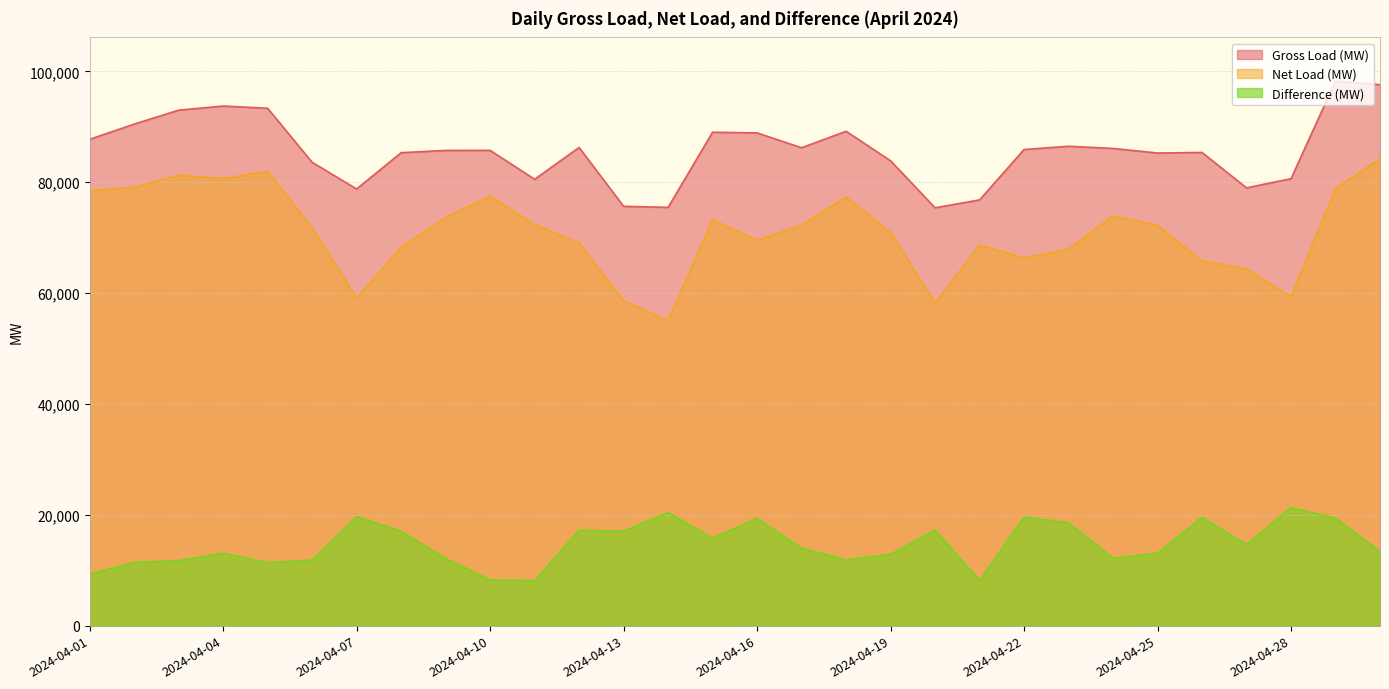

How many lines are shown in the chart?

3